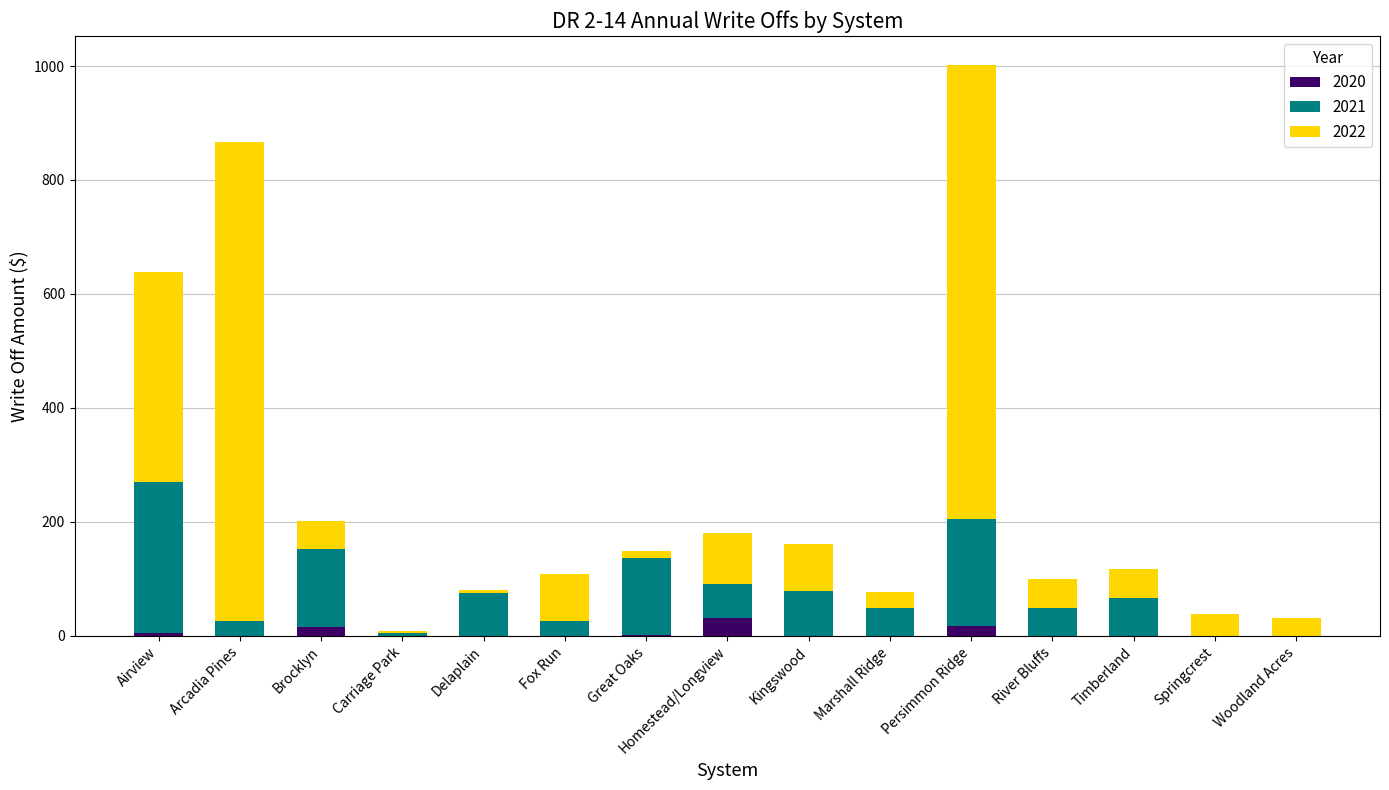

The value of 2020 at River Bluffs is 0.0. True or false?

True